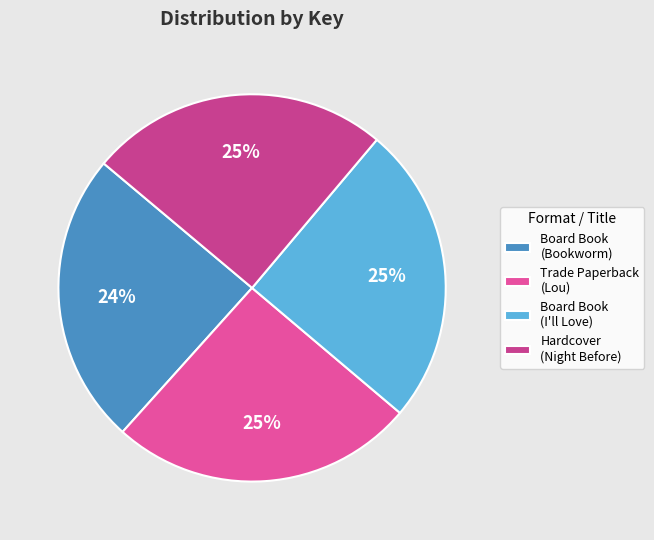

Rank the categories by value from highest to lowest.

Lou Gets a Clue (Trade Paperback), Night Before Christmas (Hardcover), I'll Love You More (Board Book), You're My Little Bookworm (Board Book)